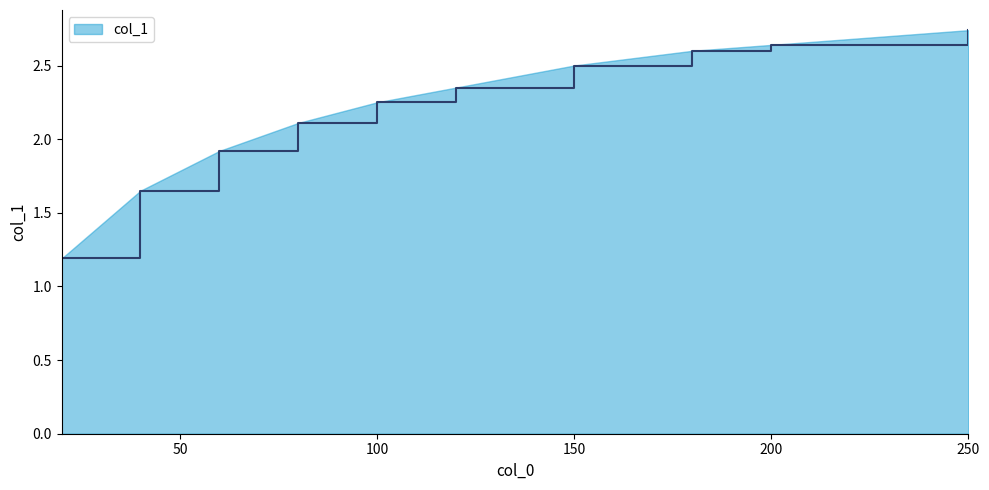

What is the smallest value displayed?

1.2